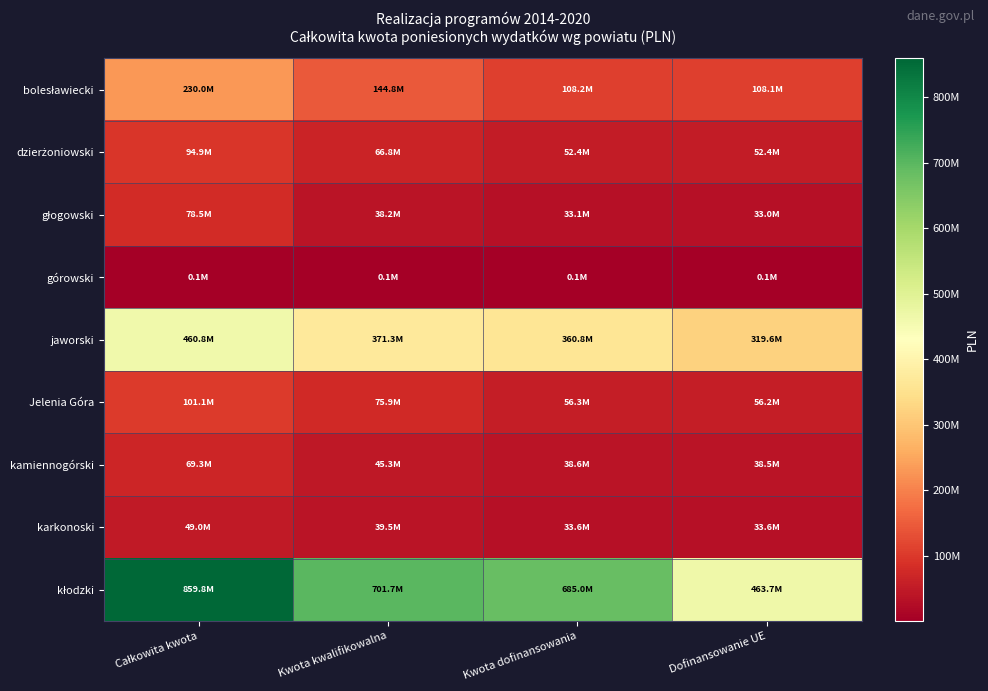

What is the smallest value displayed?

56980.8